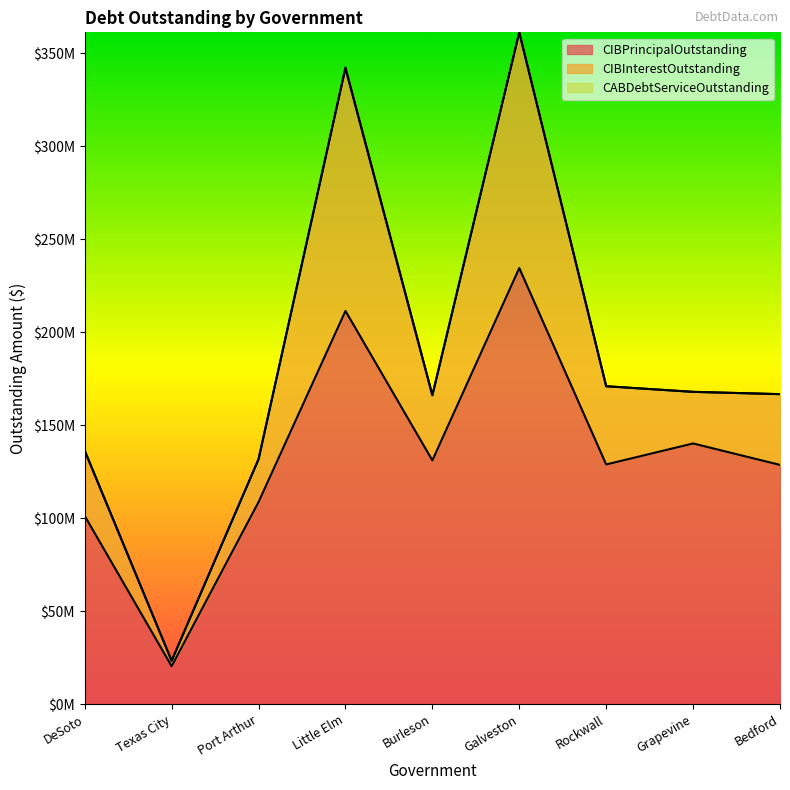

Which series has the largest total across all categories?

CIBPrincipalOutstanding